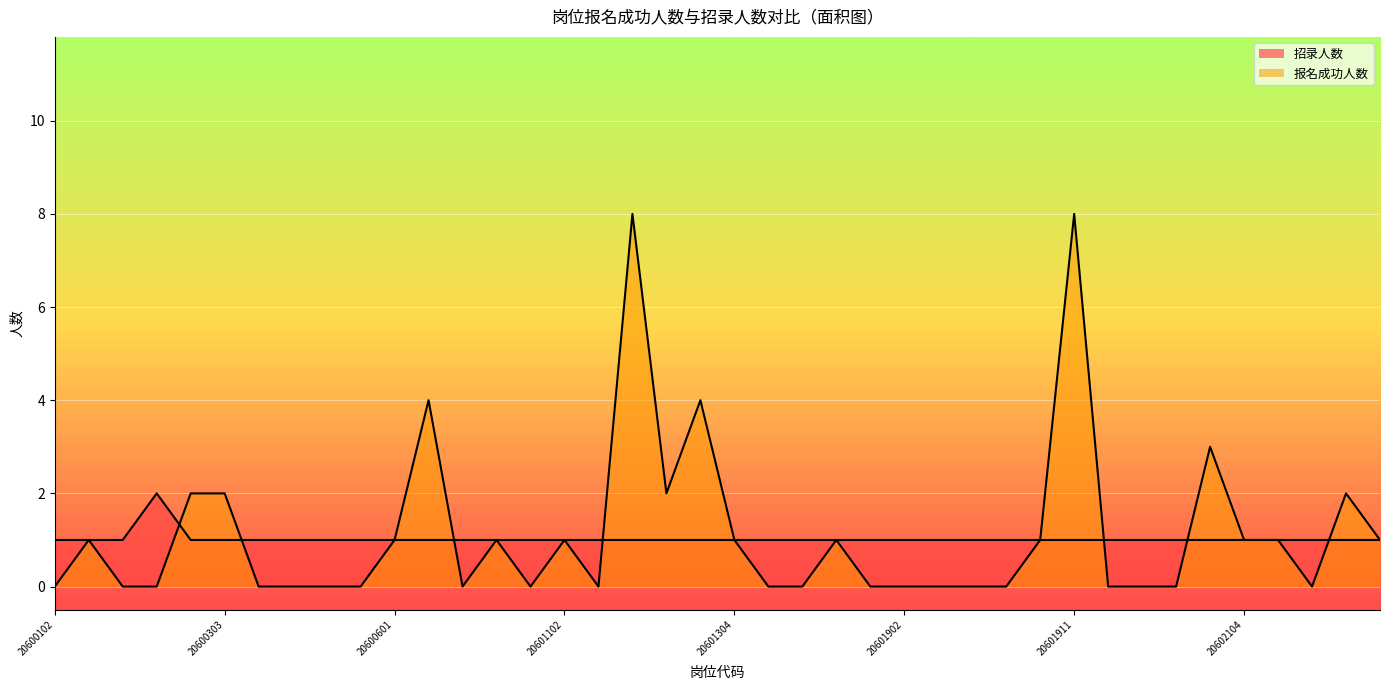

How many times do 报名成功人数 and 招录人数 cross each other?

7